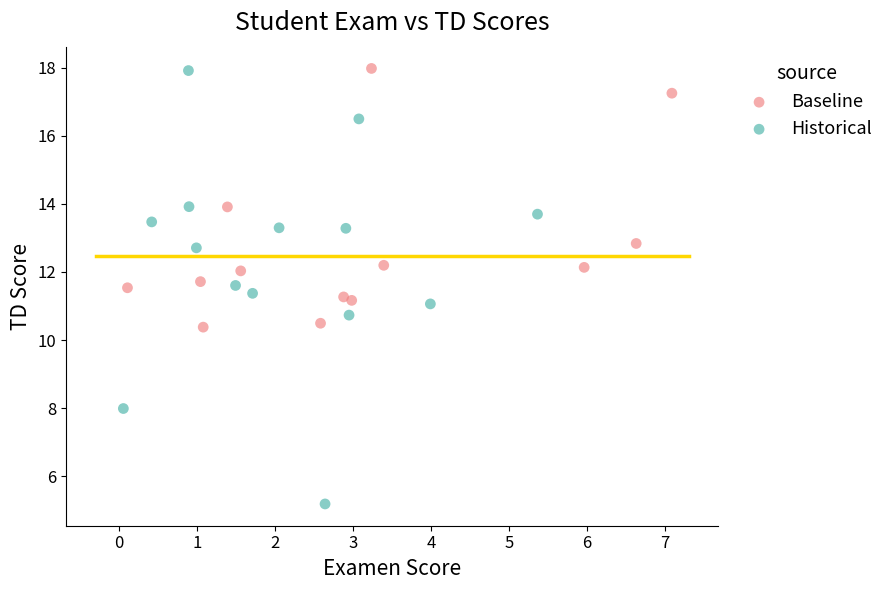

Which series has the largest Y range (max minus min)?

Historical